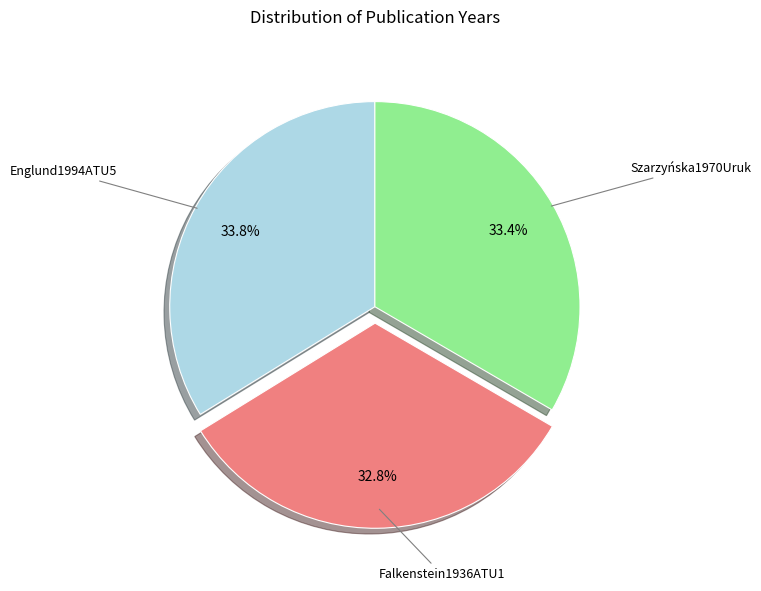

Does any single category account for the majority?

No